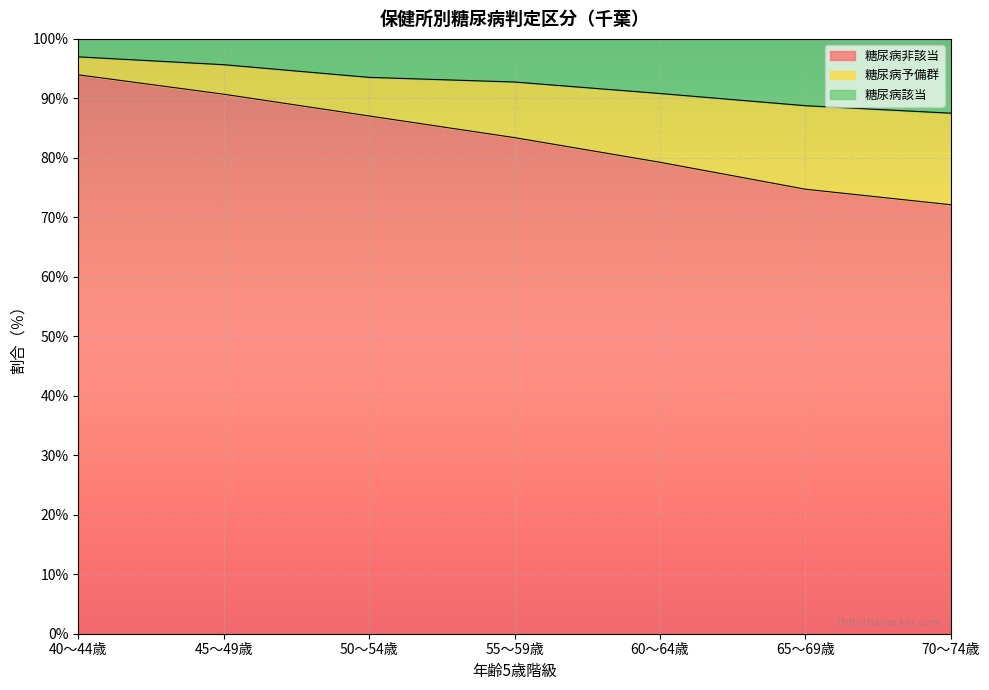

What is the highest value of the 糖尿病非該当 series?

94.0